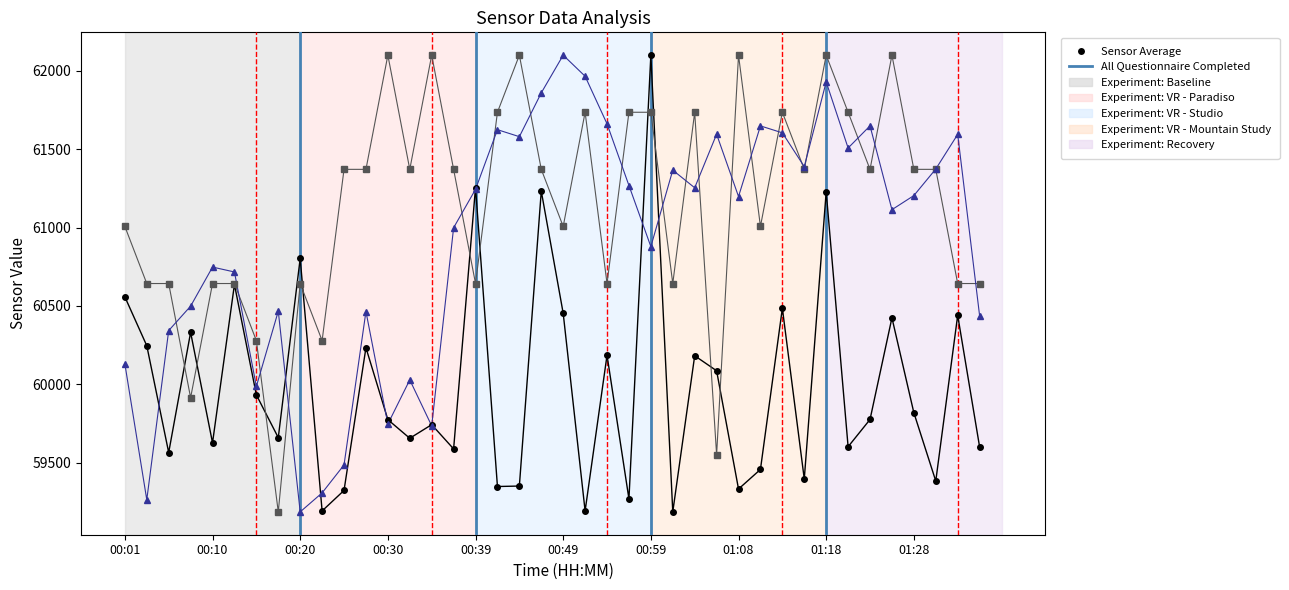

What is the maximum value shown in the chart?

62101.0